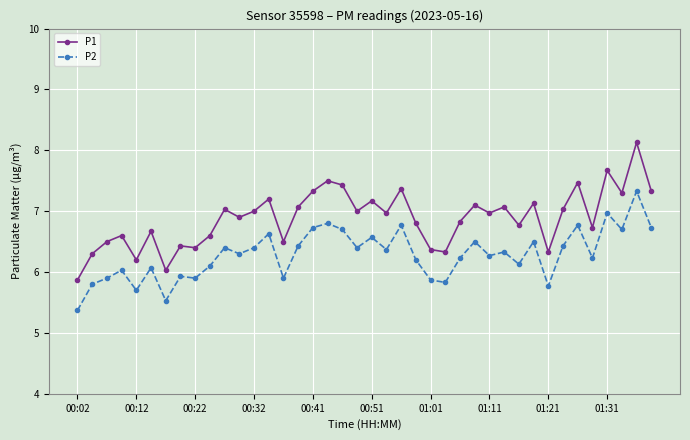

List the series in order of their overall mean, lowest first.

P2, P1